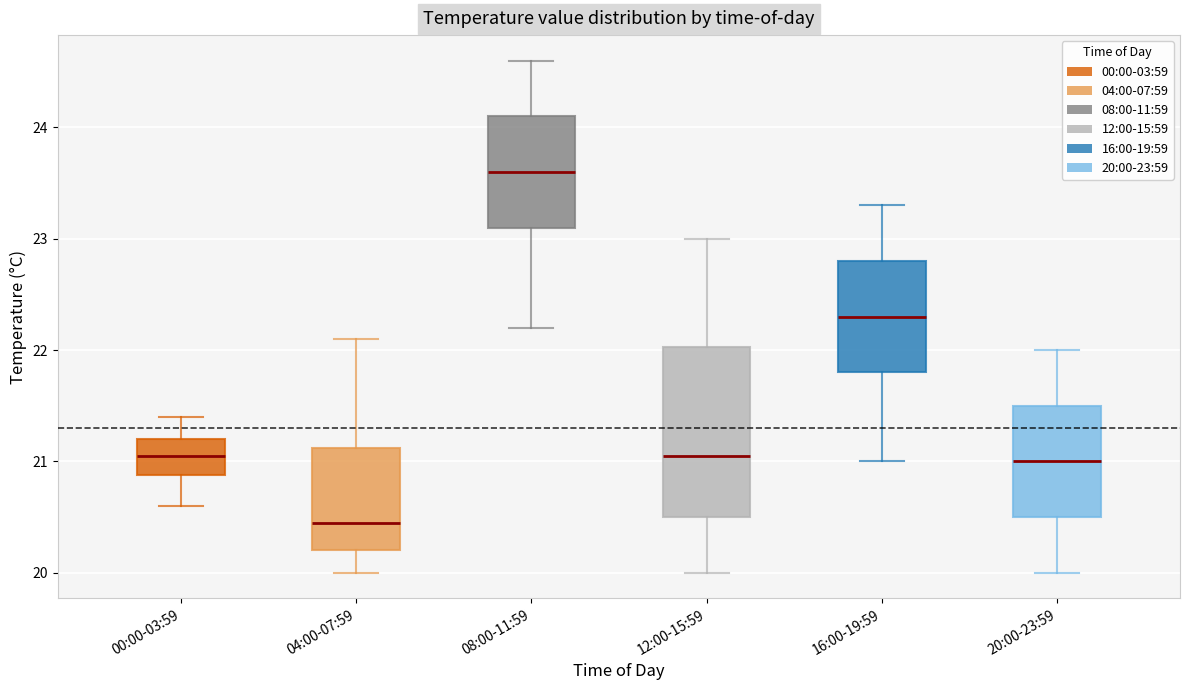

Which box is the tallest, from its lower edge to its upper edge?

12:00-15:59